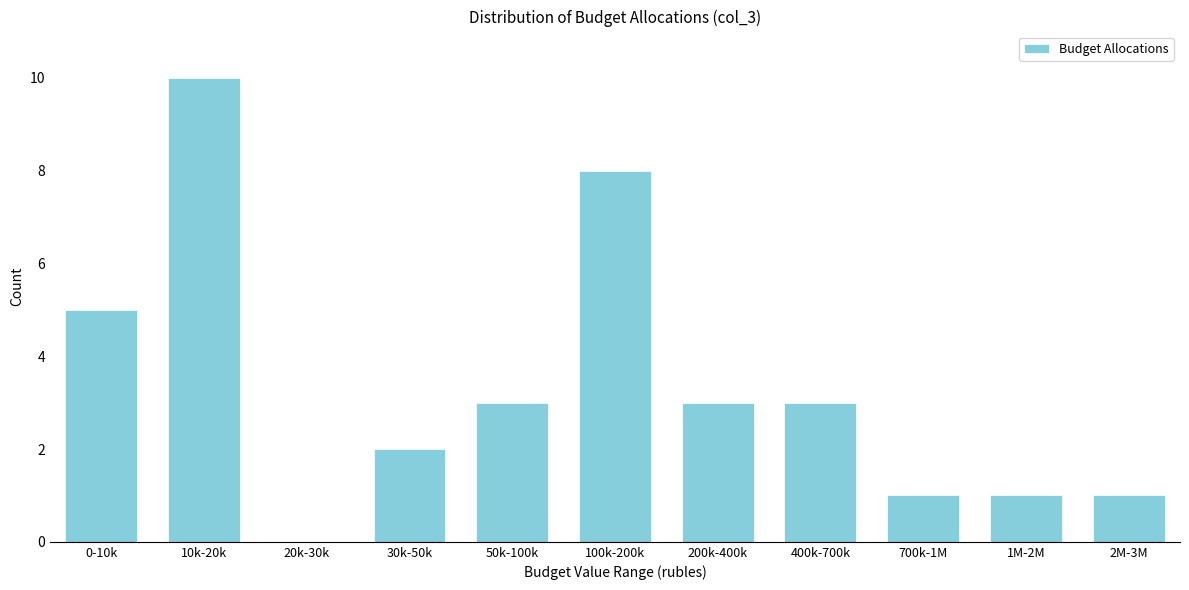

Reading left to right, transcribe all the data shown in this chart.

0-10k=5	10k-20k=10	20k-30k=0	30k-50k=2	50k-100k=3	100k-200k=8	200k-400k=3	400k-700k=3	700k-1M=1	1M-2M=1	2M-3M=1